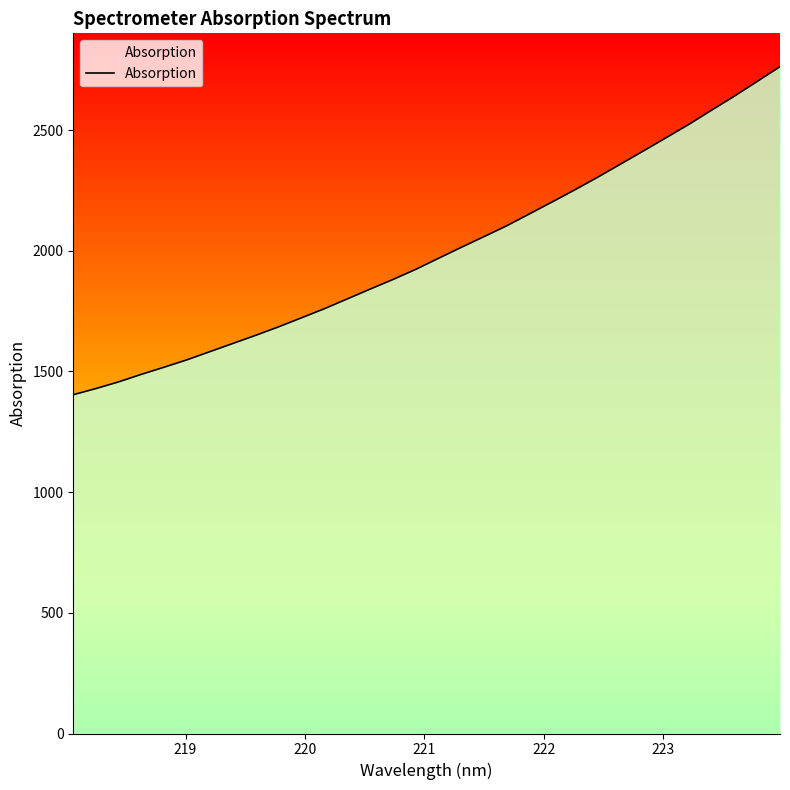

What is the difference between the maximum and minimum values?

1359.1